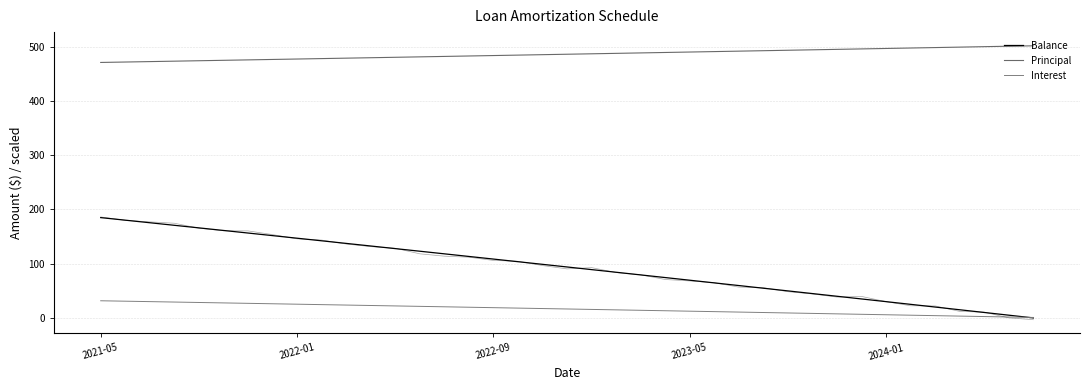

What are all the series names shown in the legend?

Balance, Principal, Interest